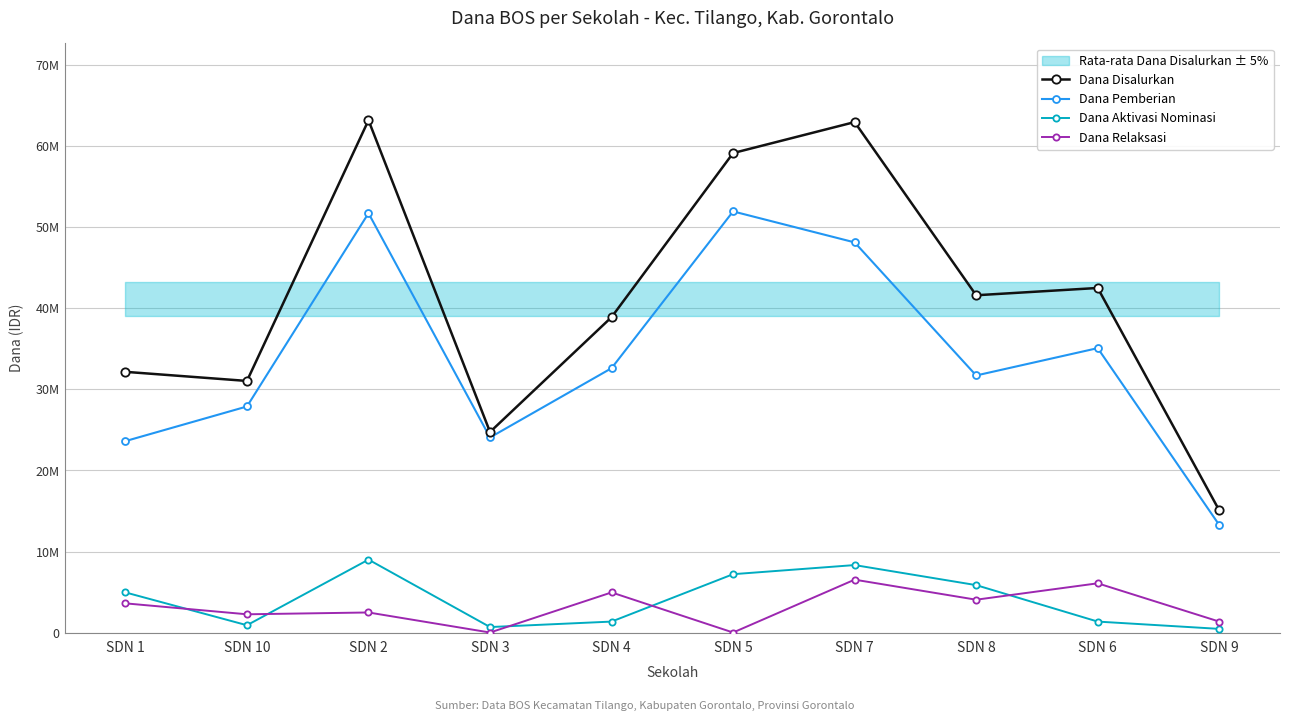

True or false: Dana Disalurkan and Dana Aktivasi Nominasi intersect in this chart.

False